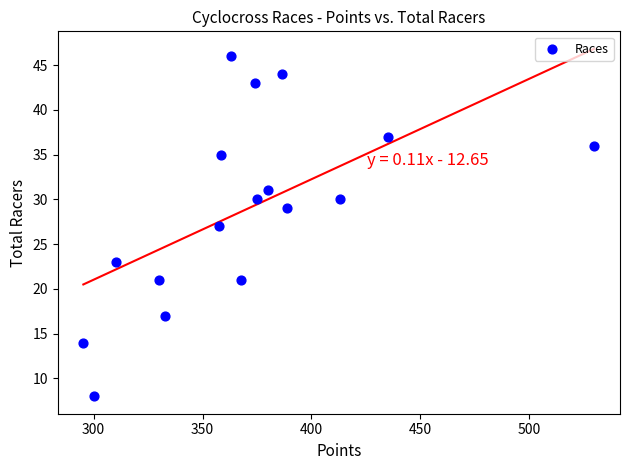

What is the range of Y values (max minus min)?

38